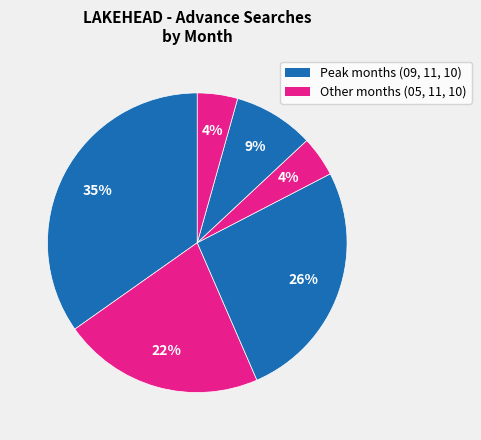

How many slices are in this pie chart?

6